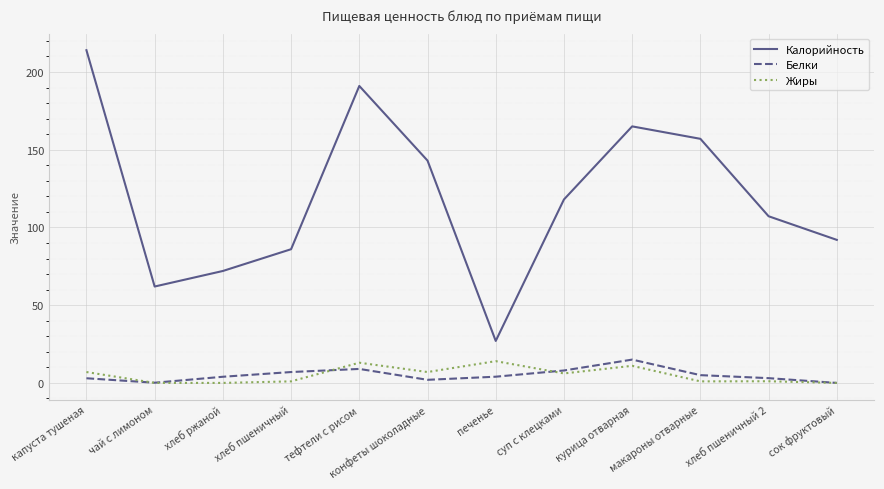

What value does the Калорийность series have at сок фруктовый?

92.0